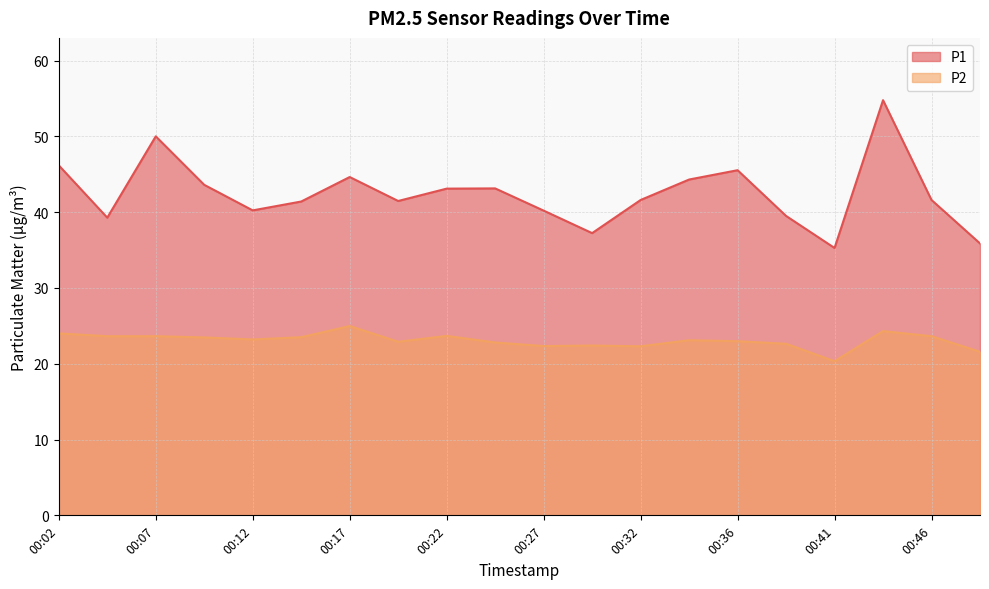

What is the difference between the highest and lowest values at 00:17?

19.7